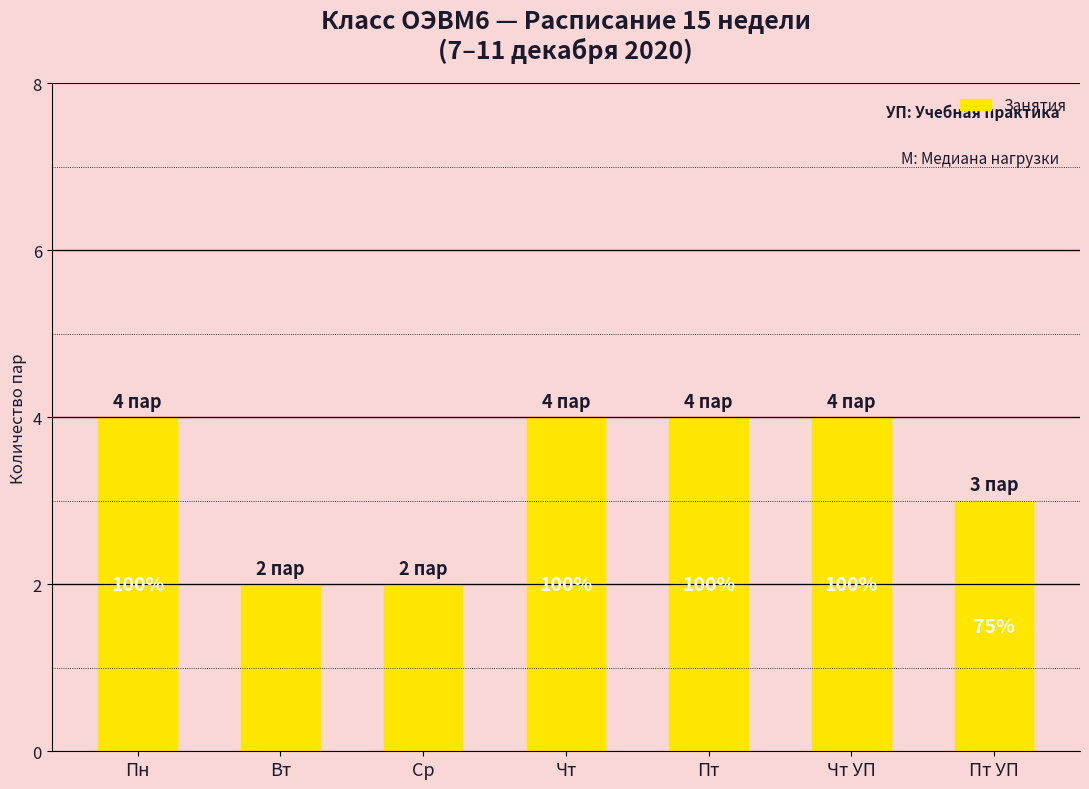

The chart shows a value of 3 at Пт УП. True or false?

True